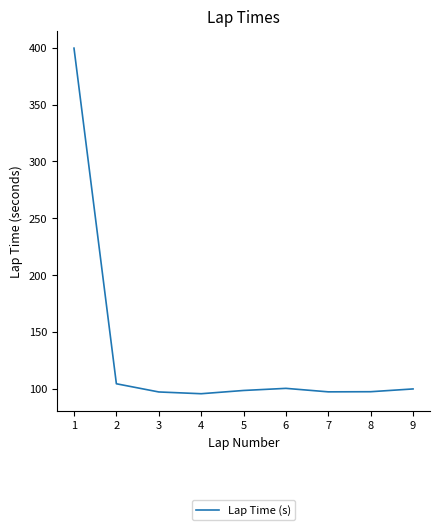

What is the difference between the maximum and minimum values?

304.0